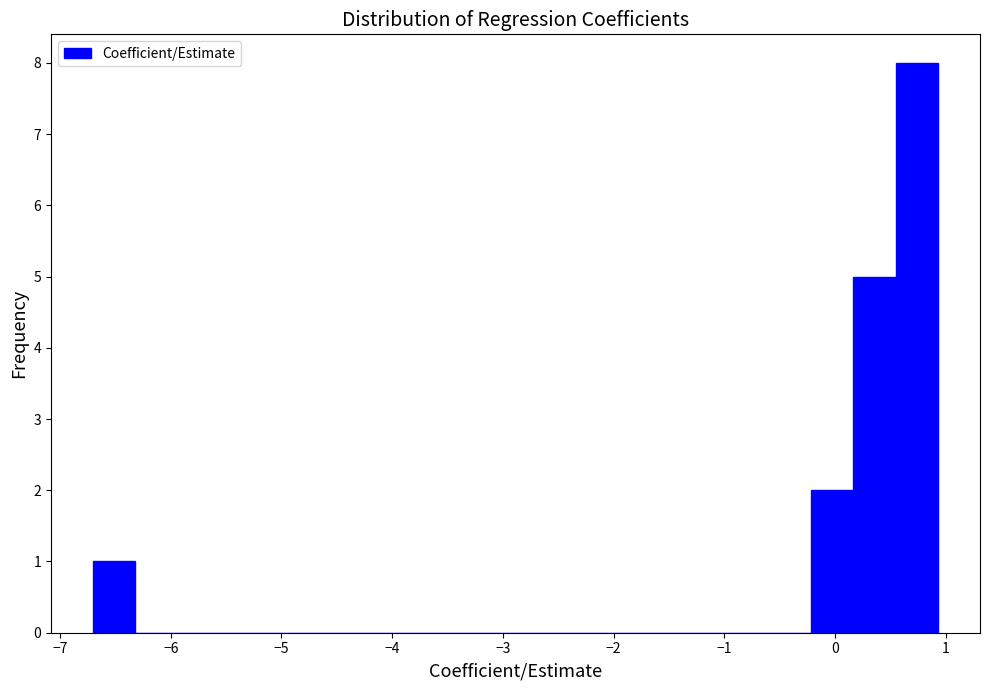

Read against the x-axis, roughly where is the centre of the tallest bar?

0.7